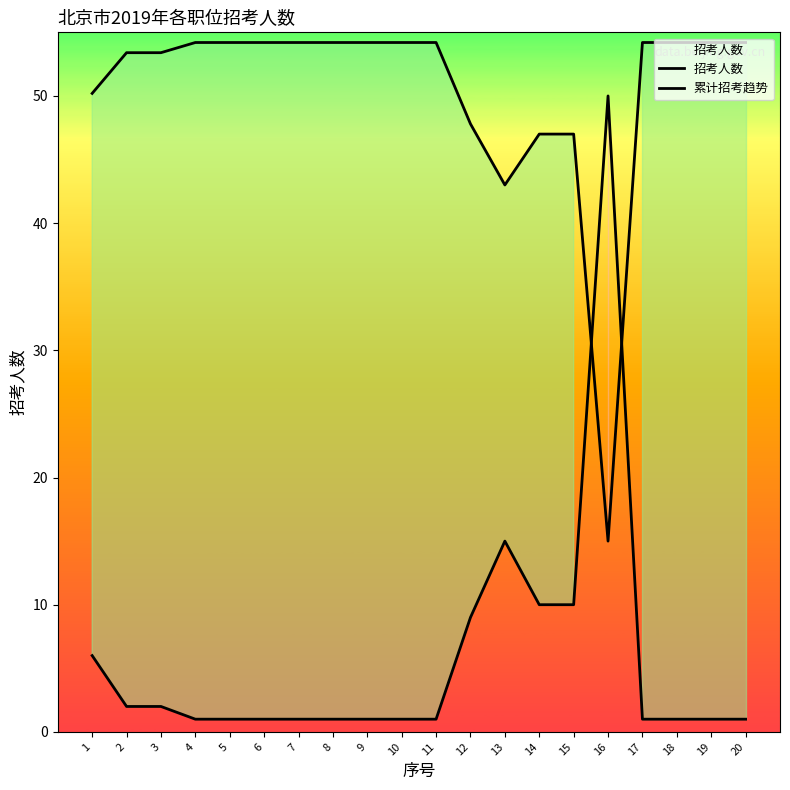

True or false: 累计招考趋势 and 招考人数 intersect in this chart.

True